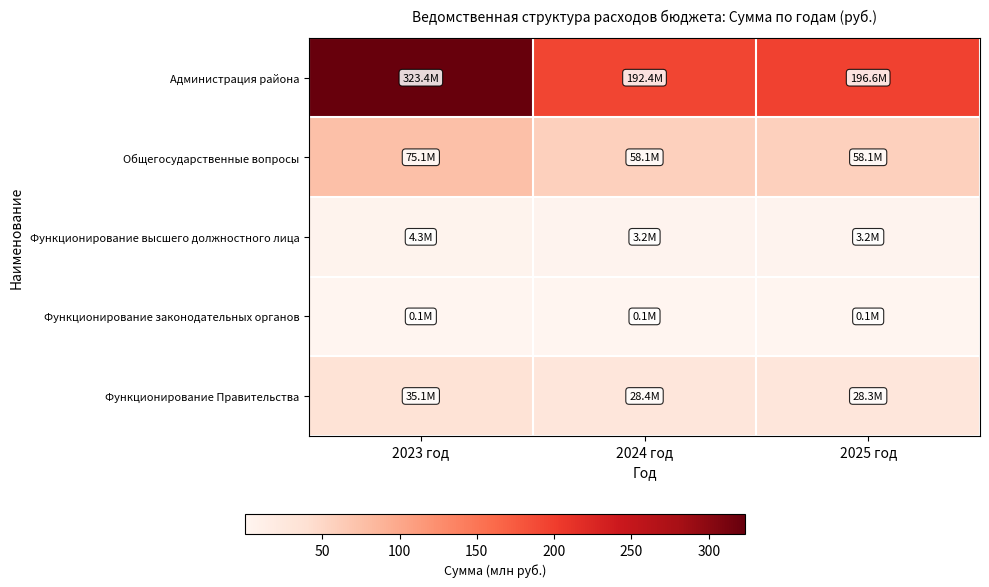

What is the greatest value displayed?

323.4